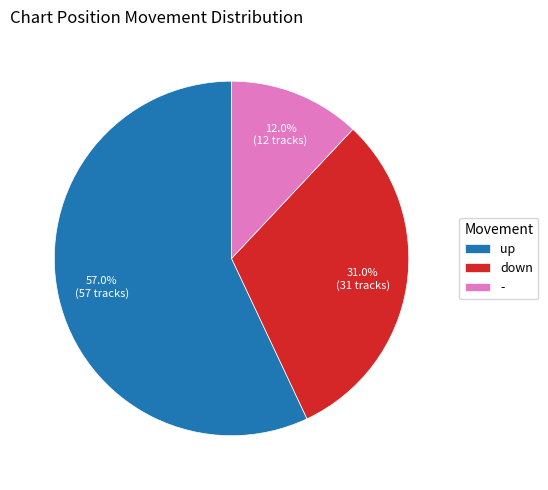

Is it true that down is 31% of the pie?

True